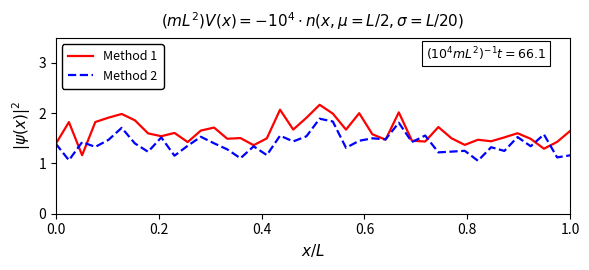

What is the highest value of the Method 1 series?

2.2